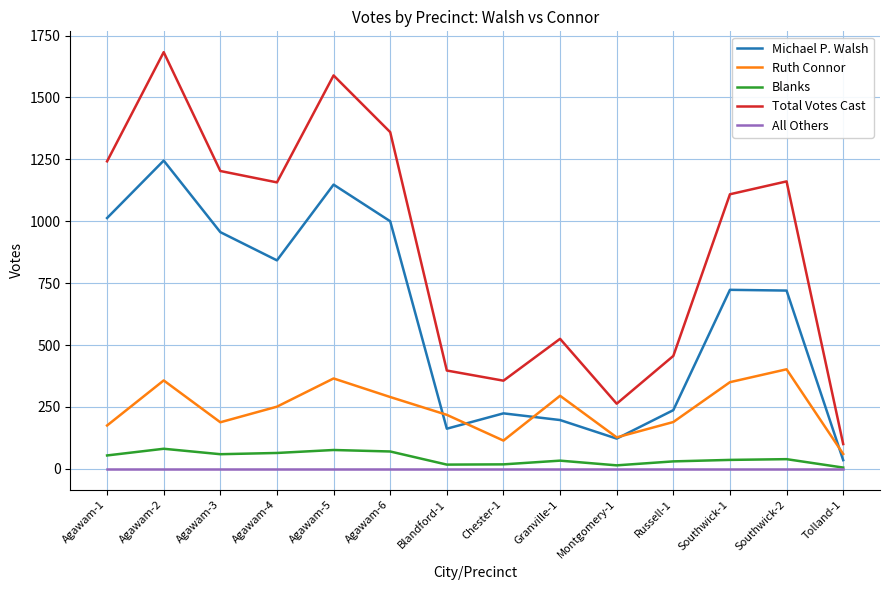

What is the spread (max minus min) of values at Chester-1?

356